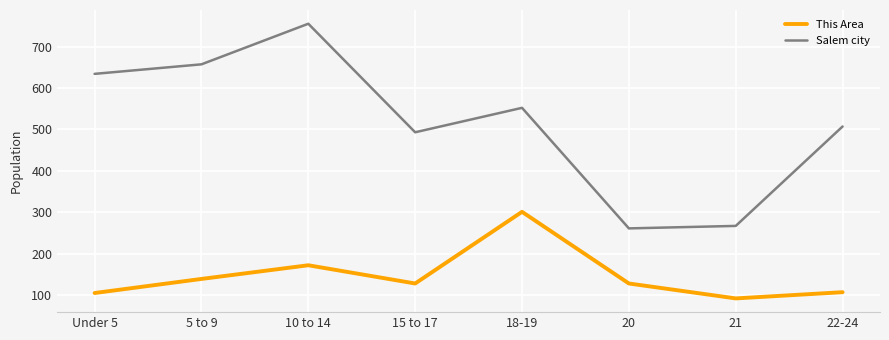

Is it true that Salem city equals 342 at Under 5?

False